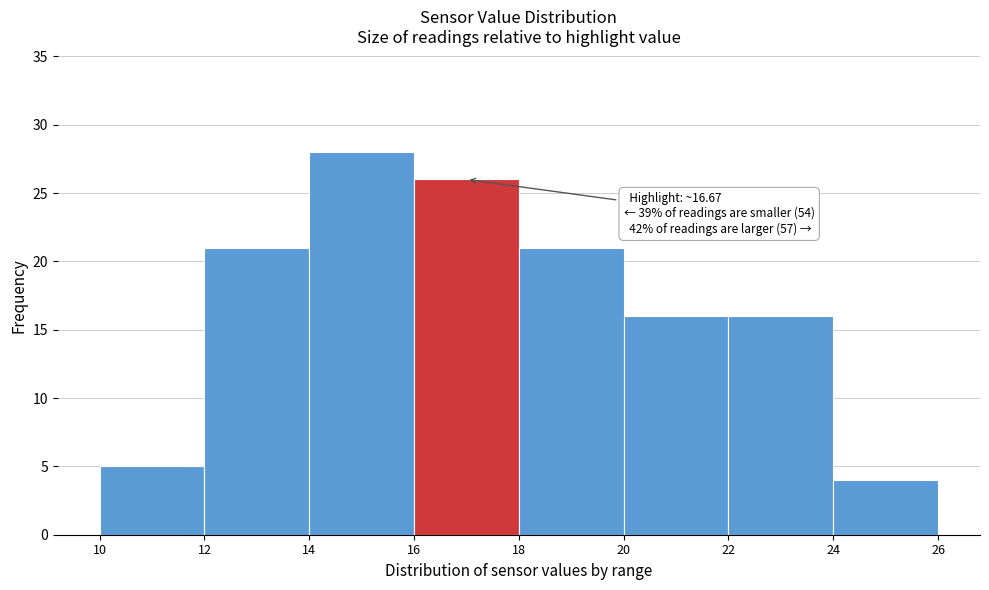

Which range on the x-axis has the tallest bar?

14 to 16